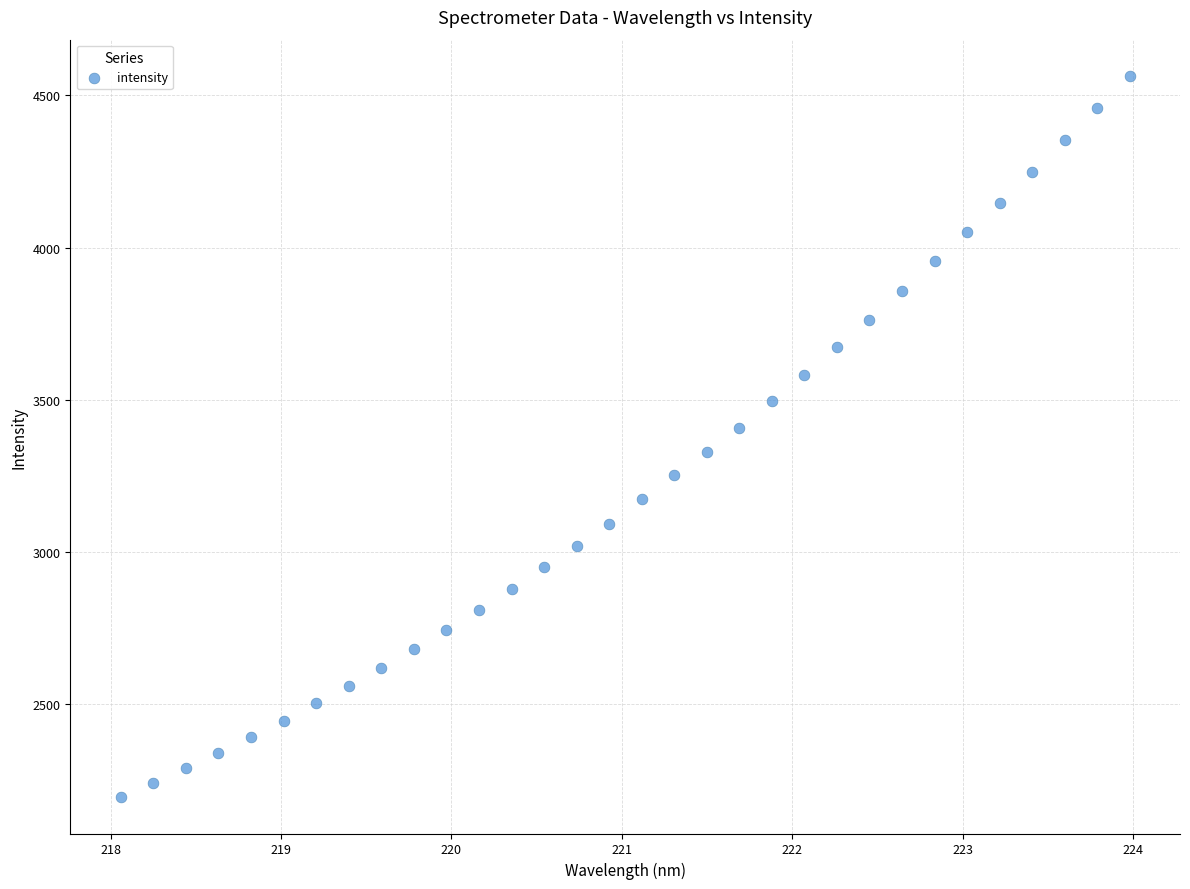

What is the range of Y values (max minus min)?

2369.9